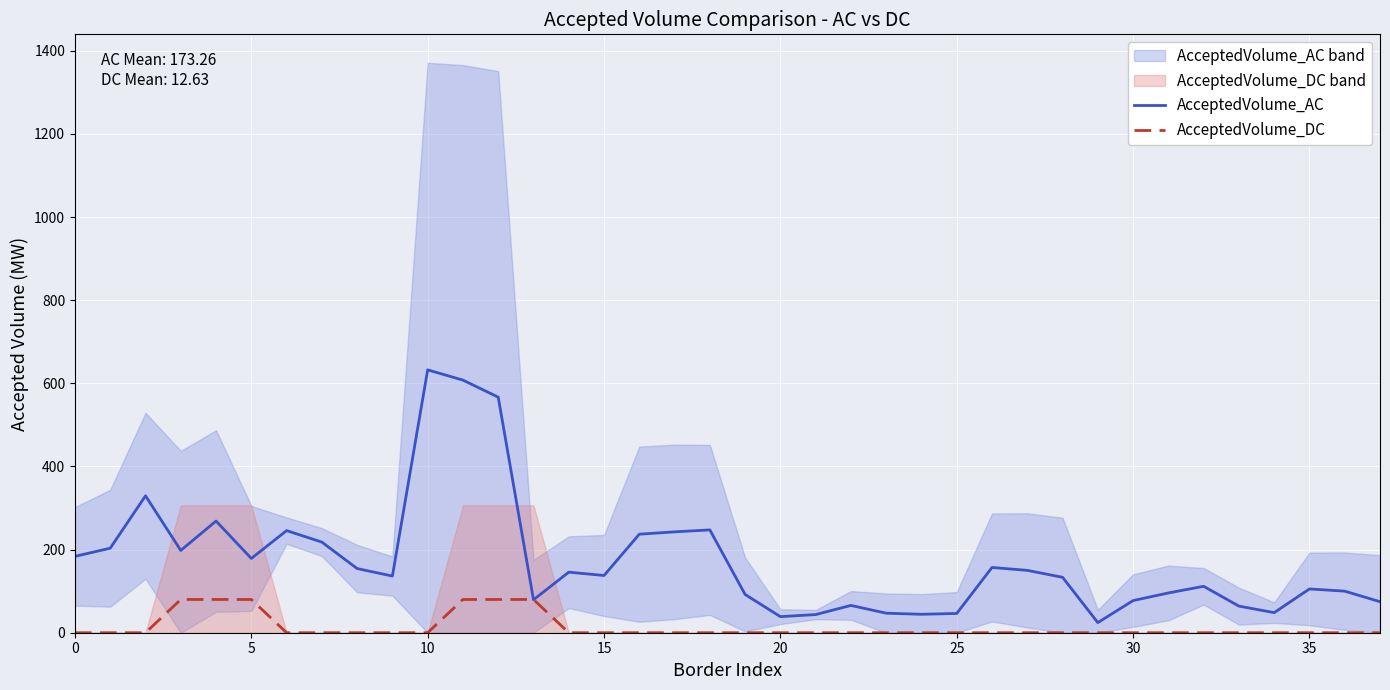

What is the highest value of the AcceptedVolume_DC series?

80.0